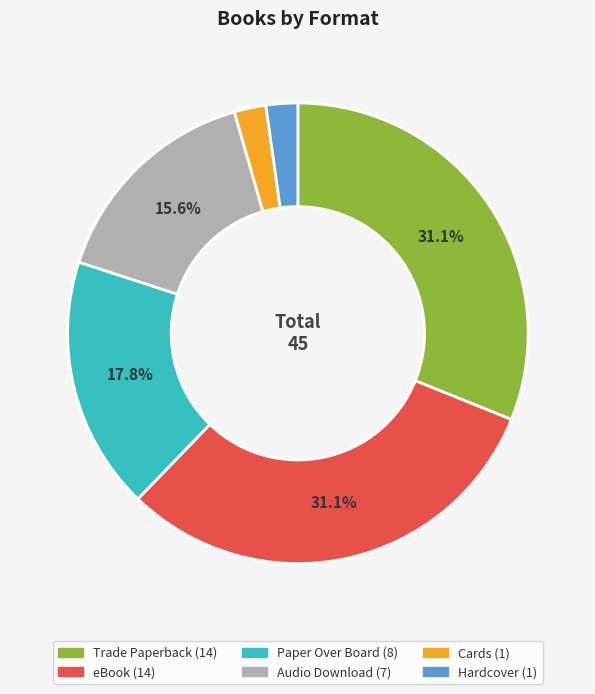

What percentage is the eBook slice, to the nearest percent?

31%